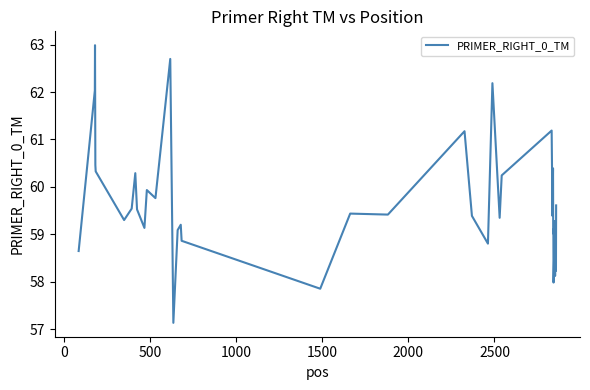

What is the minimum value shown in the chart?

57.1